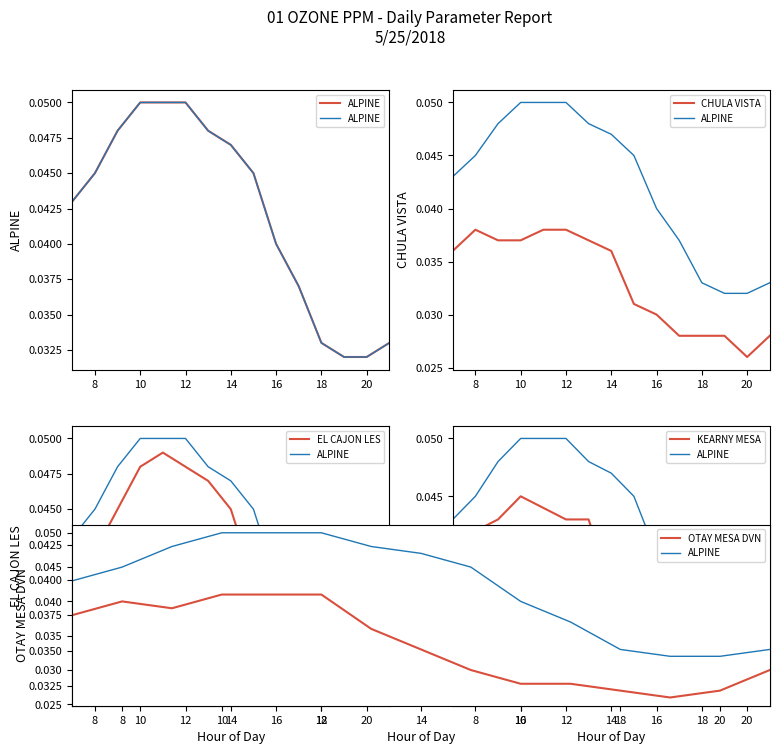

At which category does KEARNY MESA reach its first local valley?

20